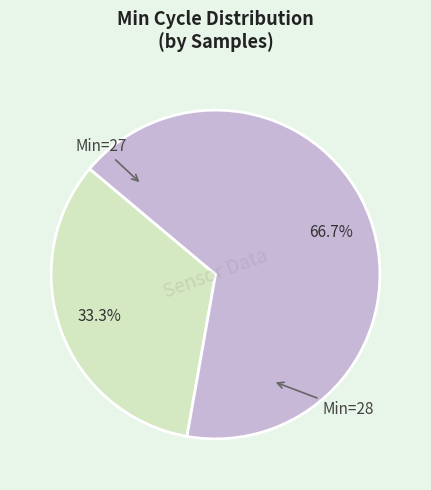

Is there a majority slice in this chart?

Yes